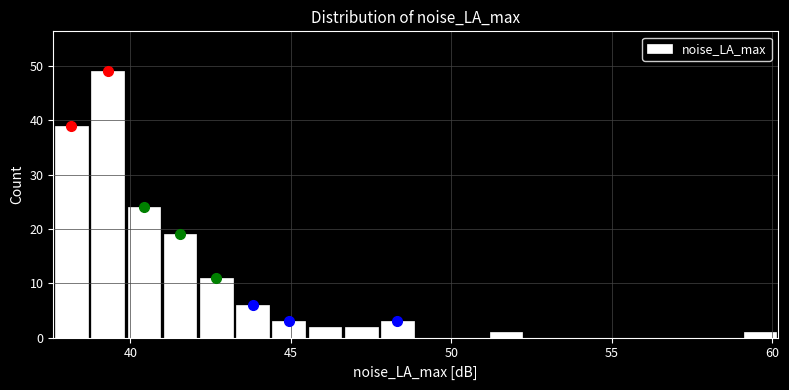

Around what value on the x-axis is the tallest bar? Give the approximate position of its centre, as read against the axis.

39.5